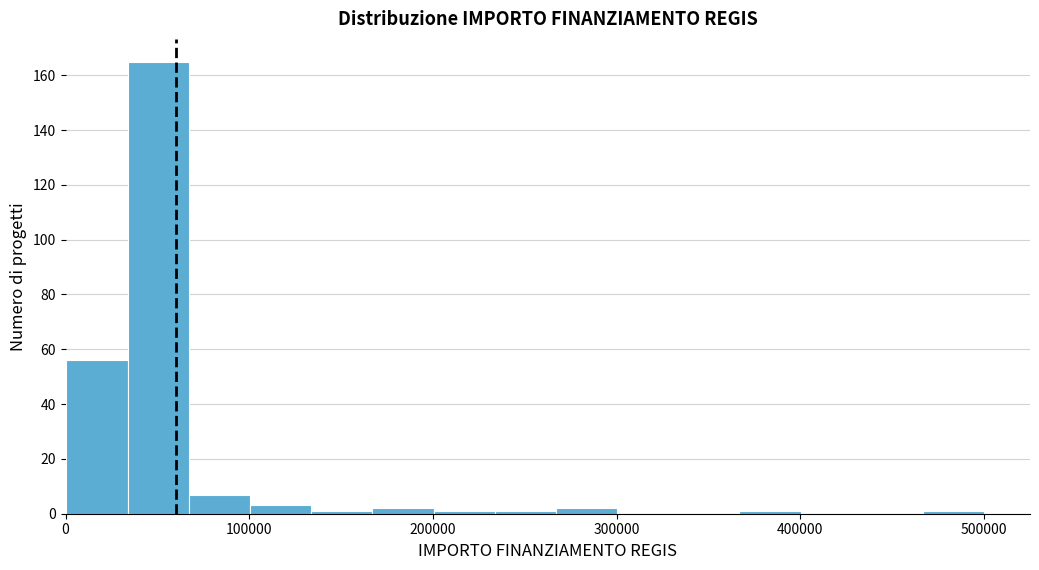

Read against the x-axis, roughly where is the centre of the tallest bar?

50000